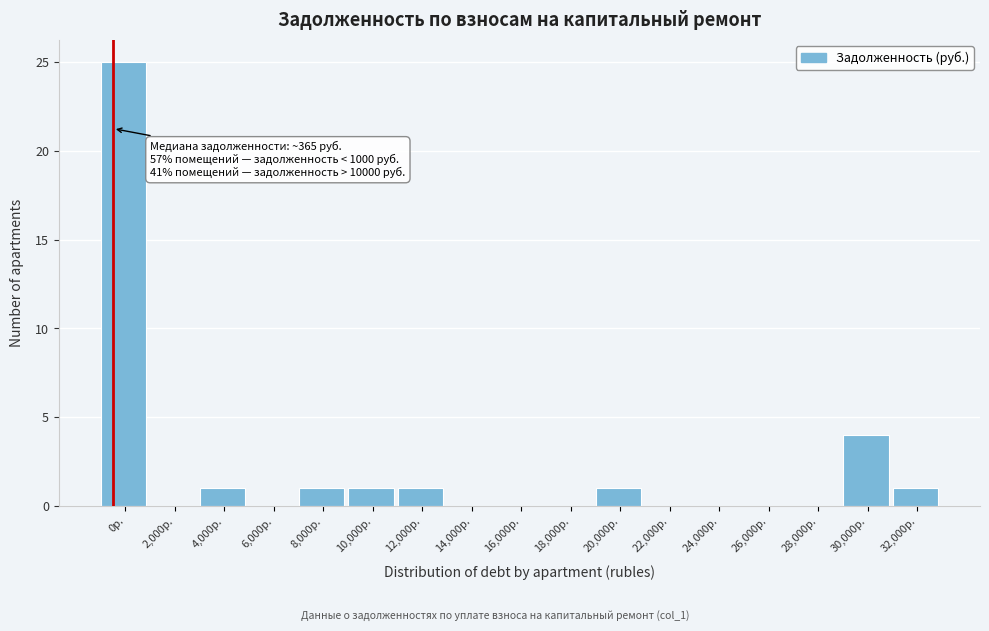

Reading left to right, transcribe all the data shown in this chart.

0р.=25	2,000р.=0	4,000р.=1	6,000р.=0	8,000р.=1	10,000р.=1	12,000р.=1	14,000р.=0	16,000р.=0	18,000р.=0	20,000р.=1	22,000р.=0	24,000р.=0	26,000р.=0	28,000р.=0	30,000р.=4	32,000р.=1